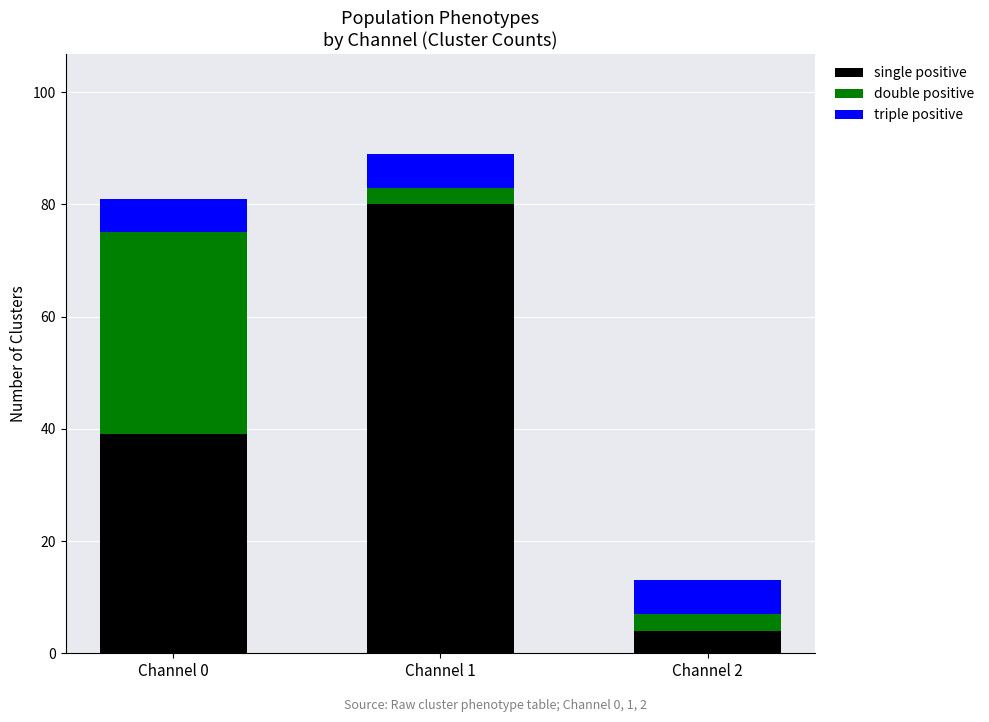

Count the number of categories in the chart.

3